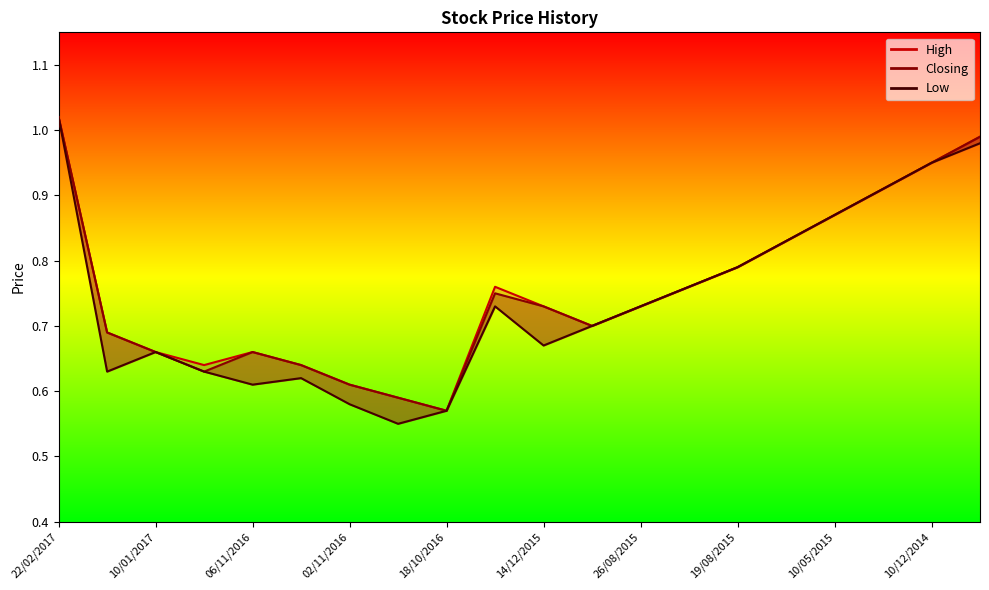

Does the chart have visible grid lines?

No